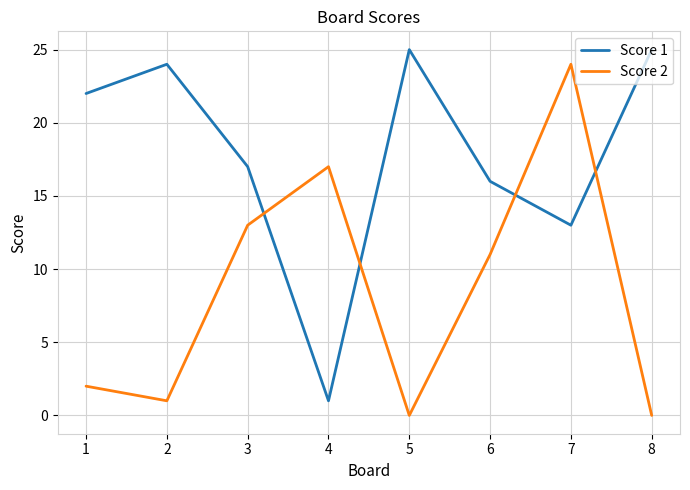

At which category is the sum across all series the highest?

7